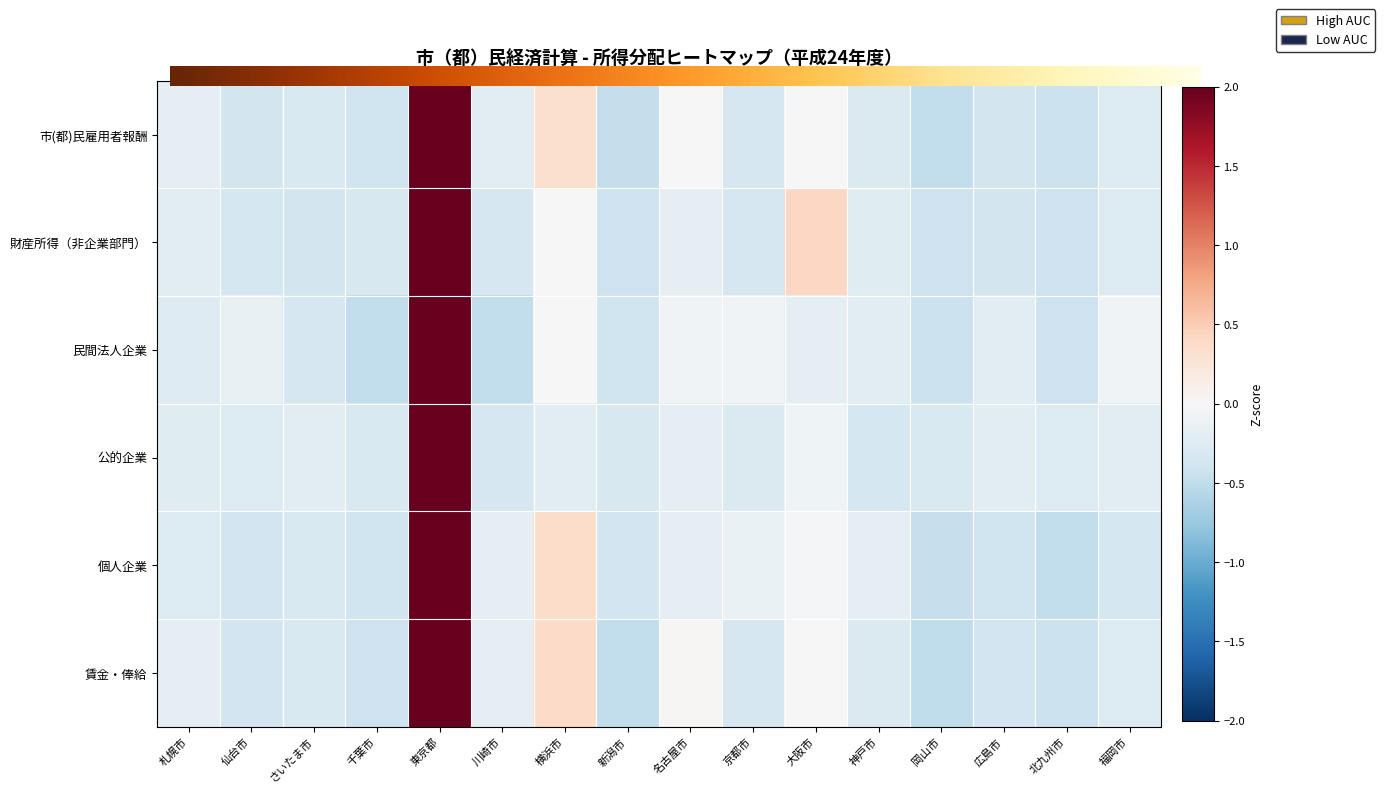

At which label is 個人企業 closest to 1?

横浜市